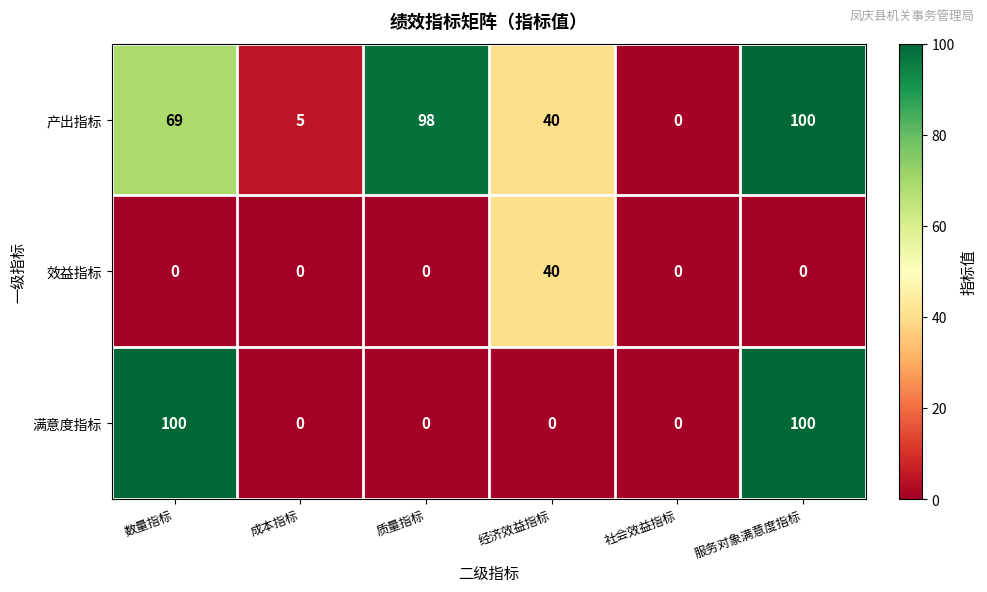

At how many categories does at least one series exceed 28?

4